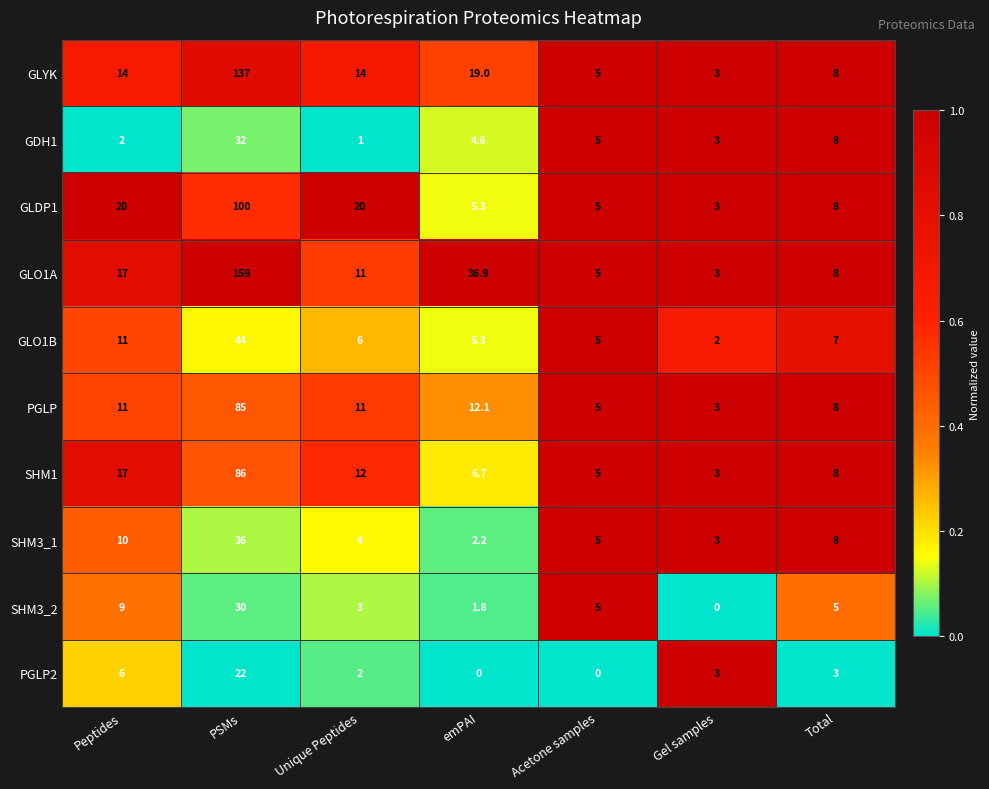

Which series has the largest range (max minus min)?

GLO1A